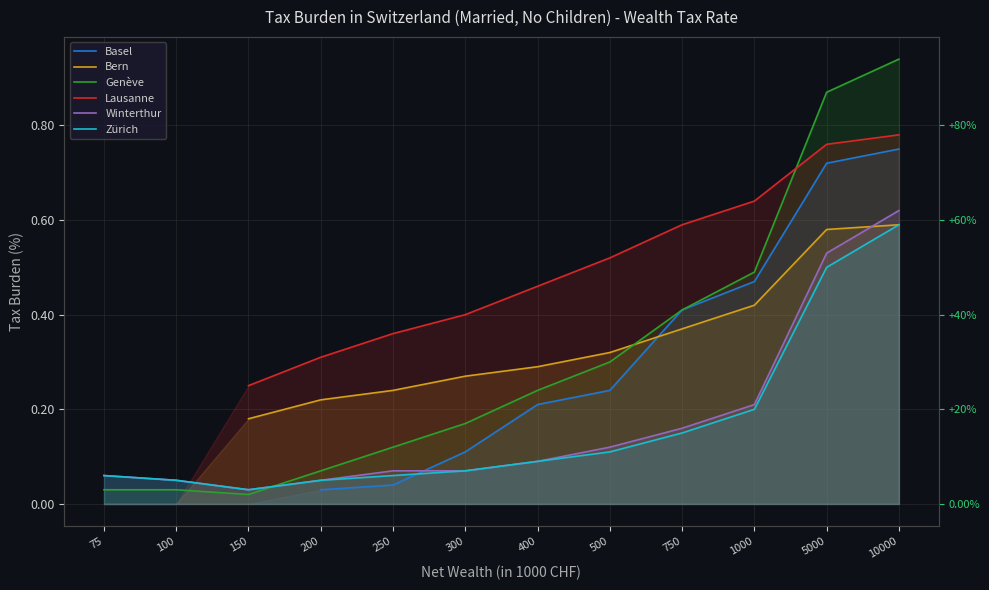

What is the maximum value for Zürich?

0.6